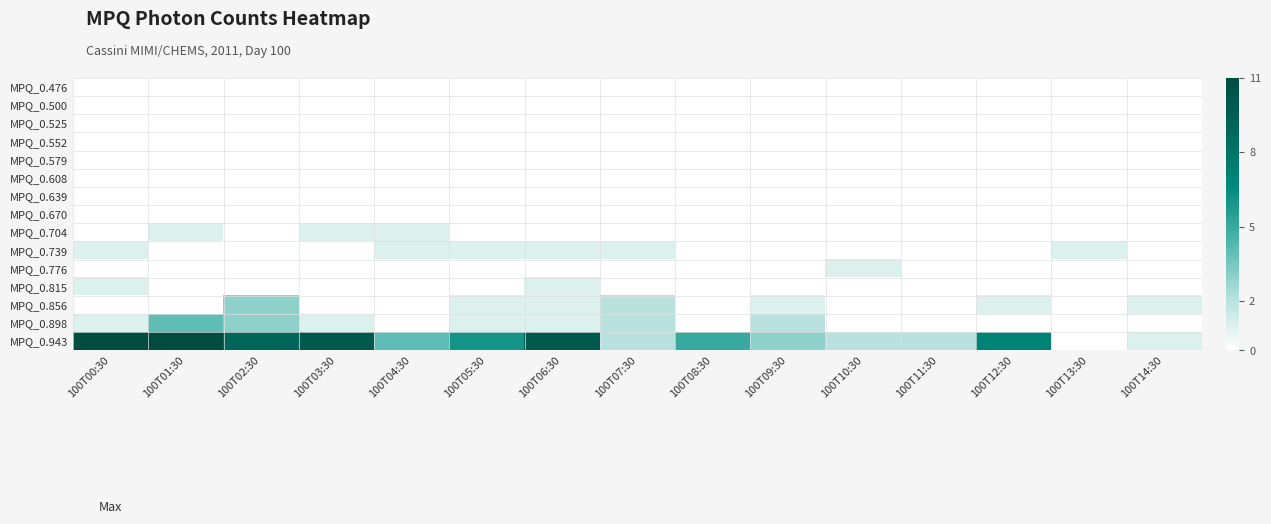

Which series has the largest total across all categories?

MPQ_0.943